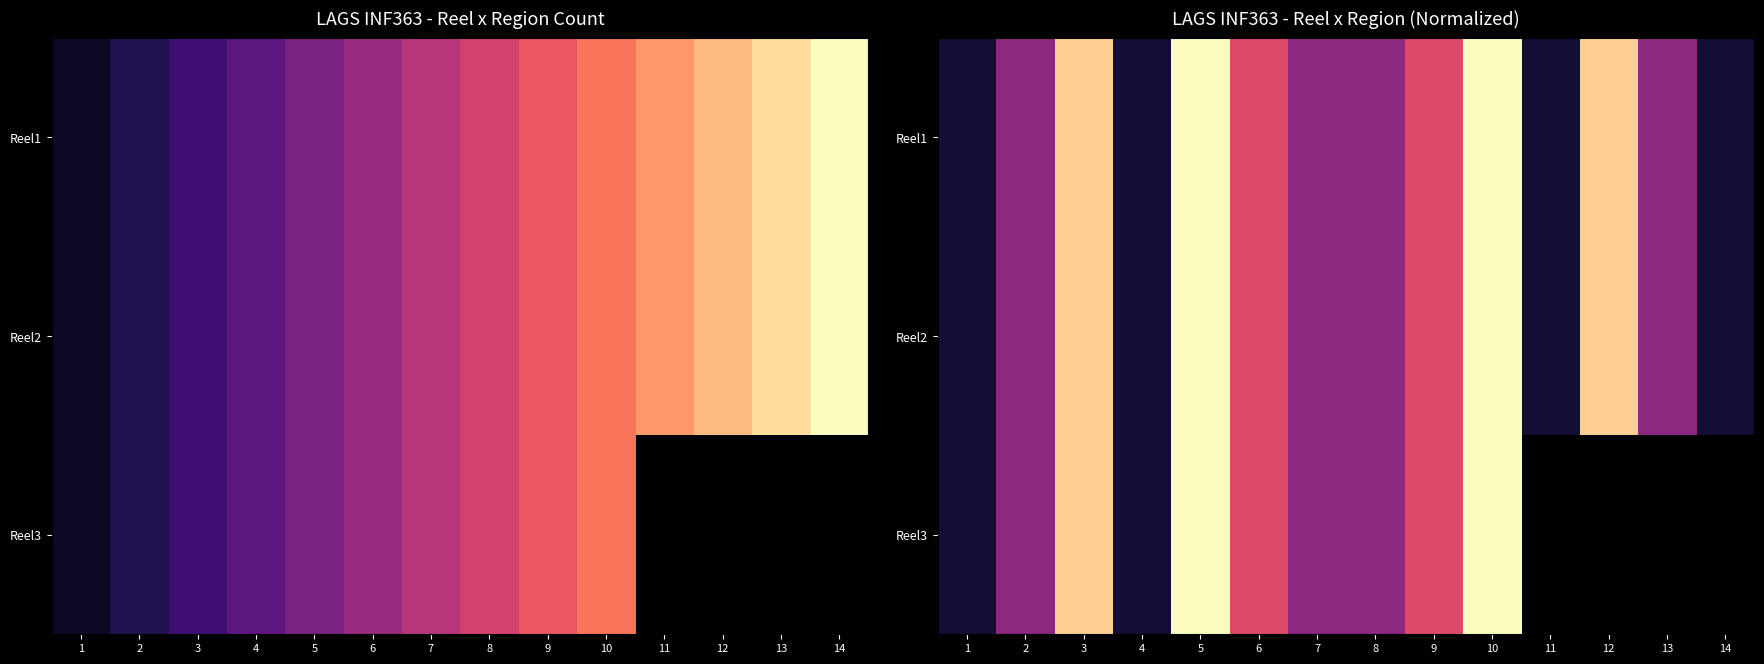

What is the total value across all series at 13?

8